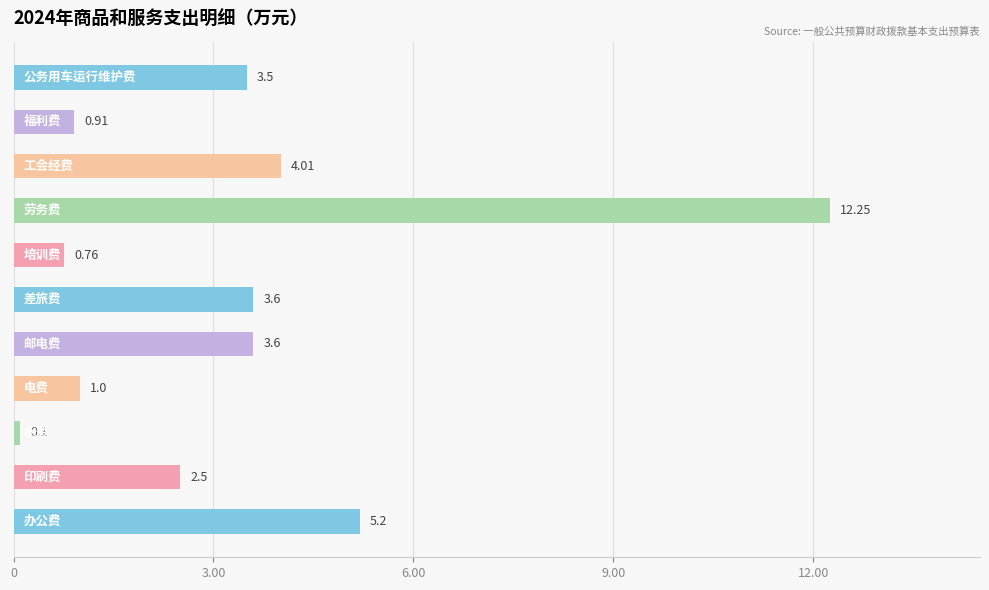

What is the sum of all values?

37.4